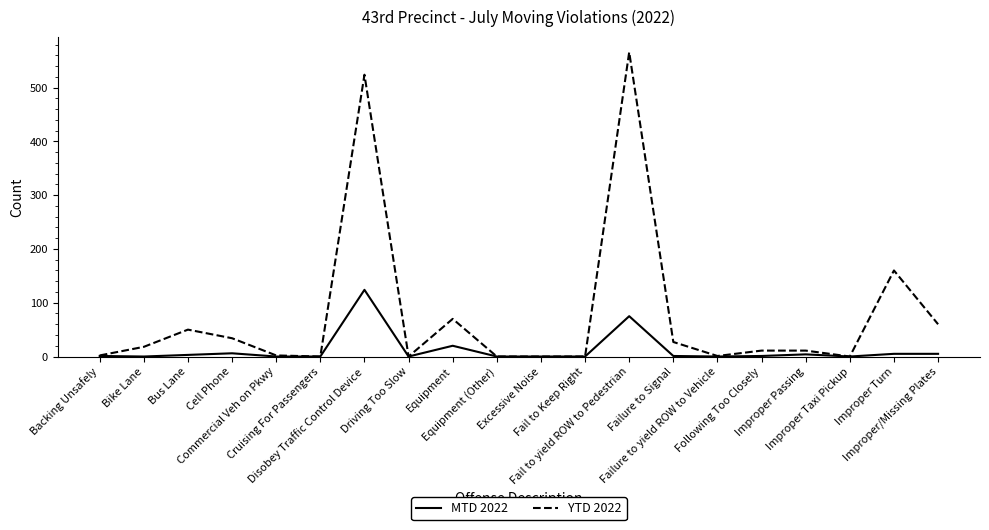

Does the chart display data point markers on the line(s)?

No